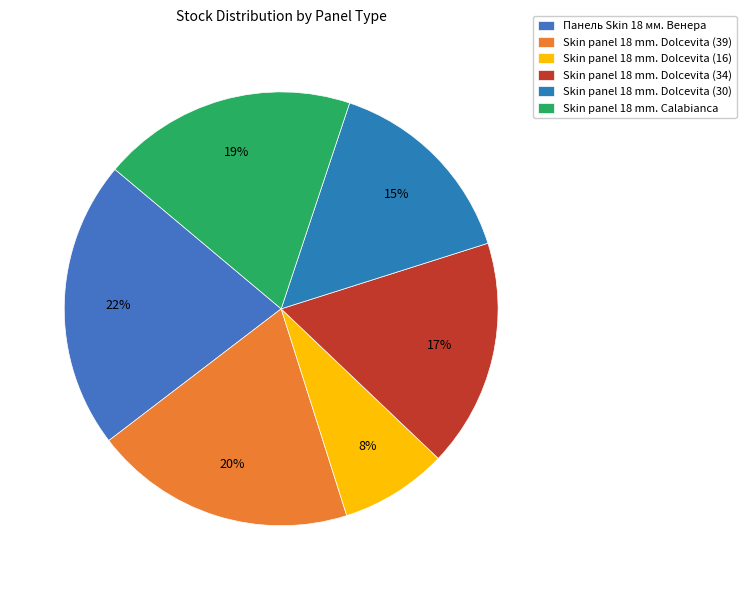

Which category has the biggest portion of the pie?

Панель Skin 18 мм. Венера